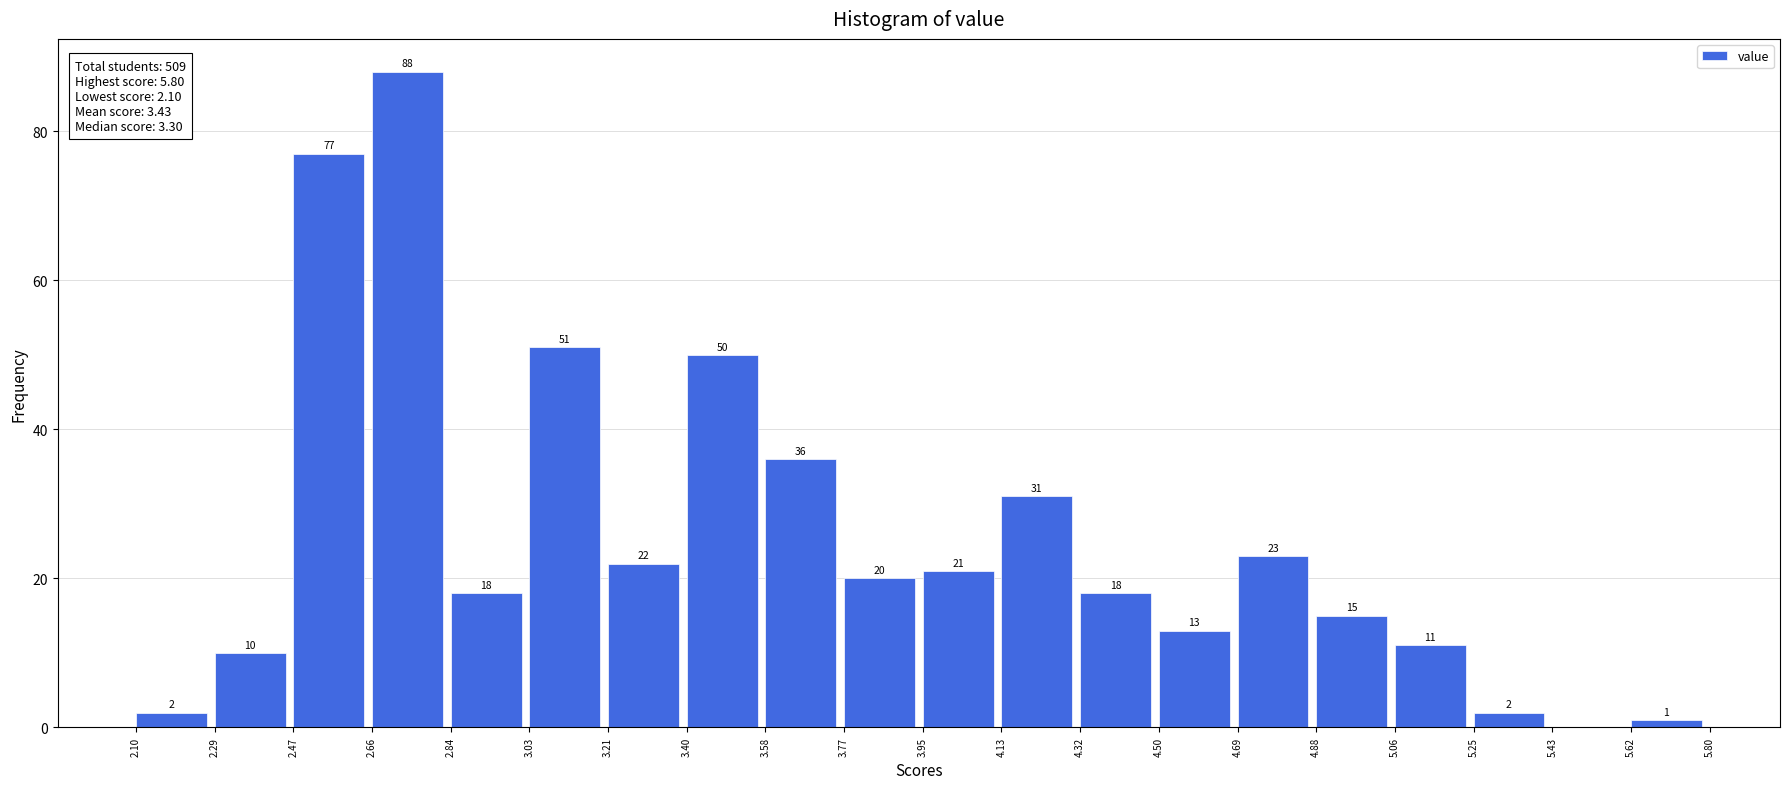

Over which range of the x-axis is the bar tallest?

2.66 to 2.84